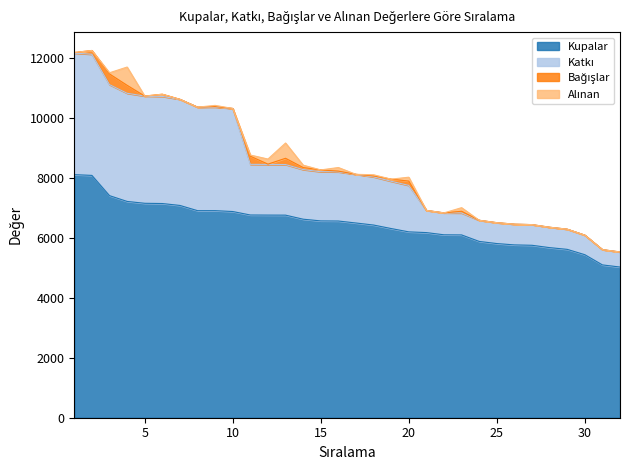

What is the lowest value of the Kupalar series?

5030